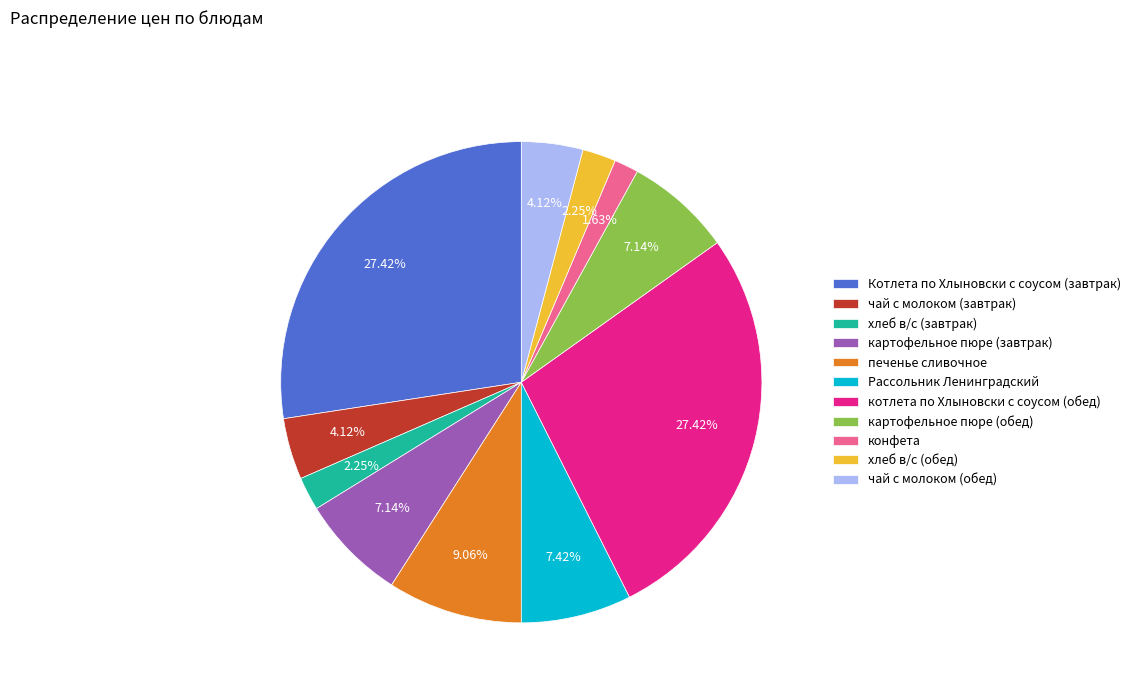

How much of the chart is everything except Котлета по Хлыновски с соусом (завтрак)?

72.6%